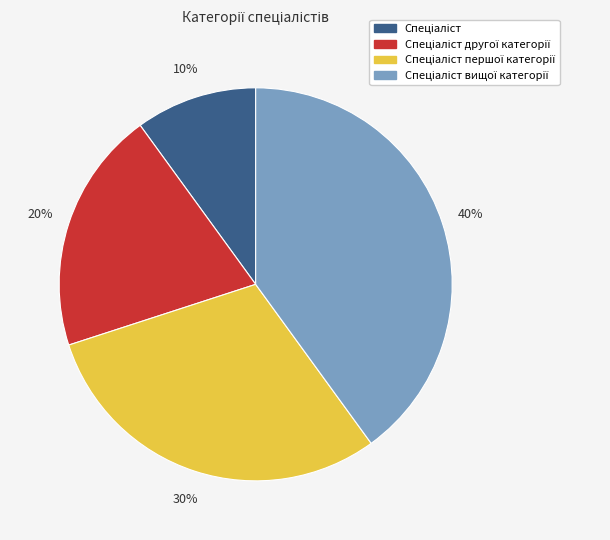

To the nearest percent, what is the difference between the largest and smallest slice percentages?

30%